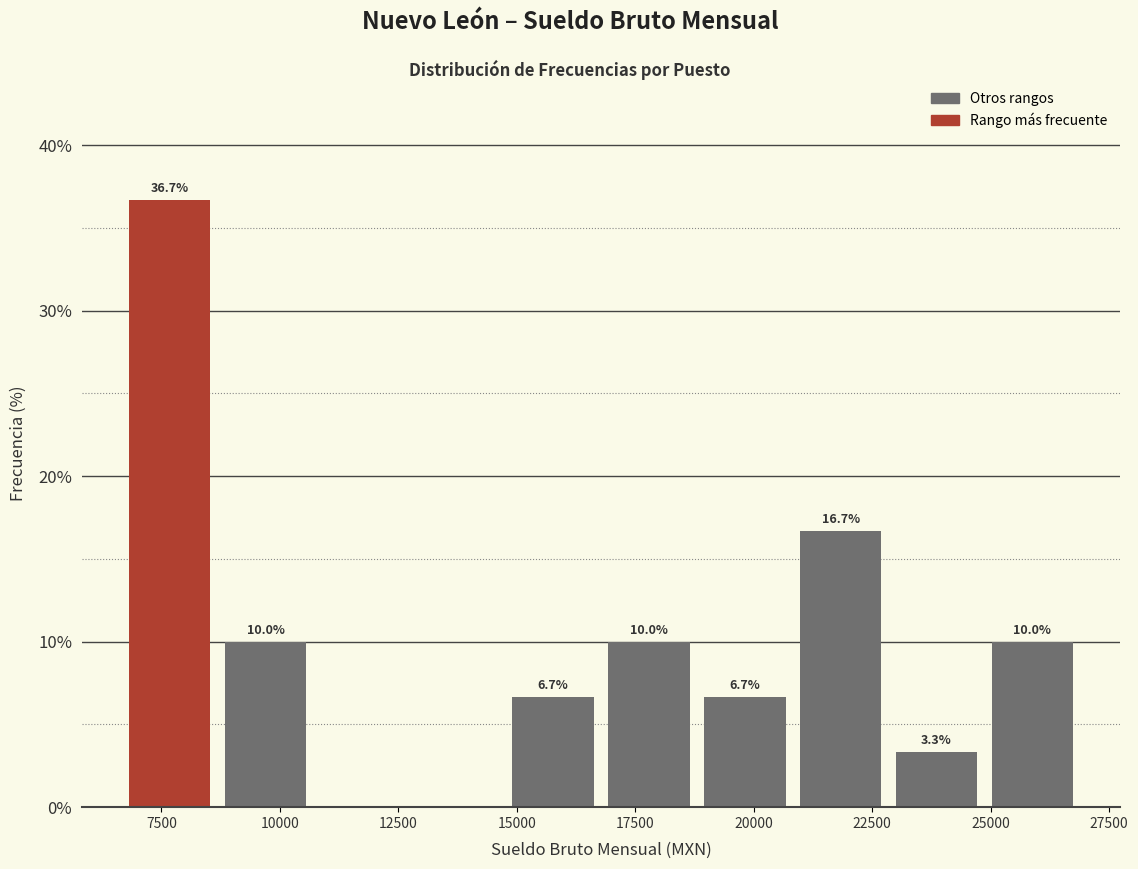

Over which range of the x-axis is the bar tallest?

6500 to 8500